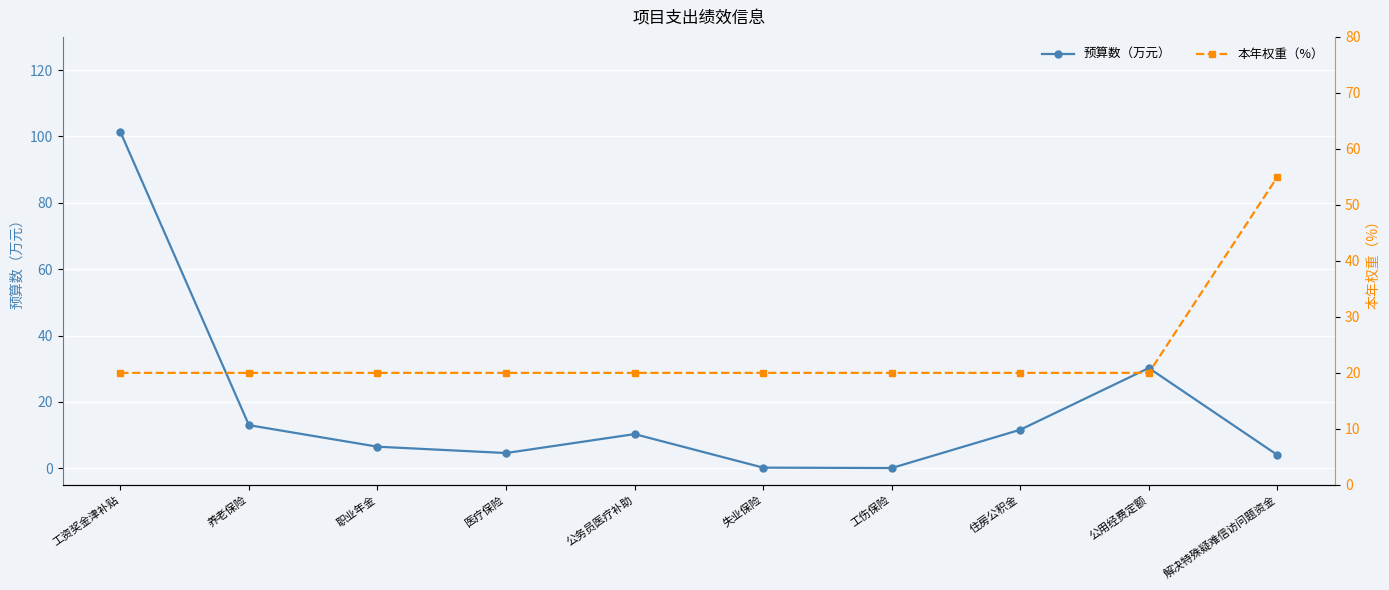

Rank the series at 工伤保险 from lowest to highest value.

预算数（万元）, 本年权重（%）